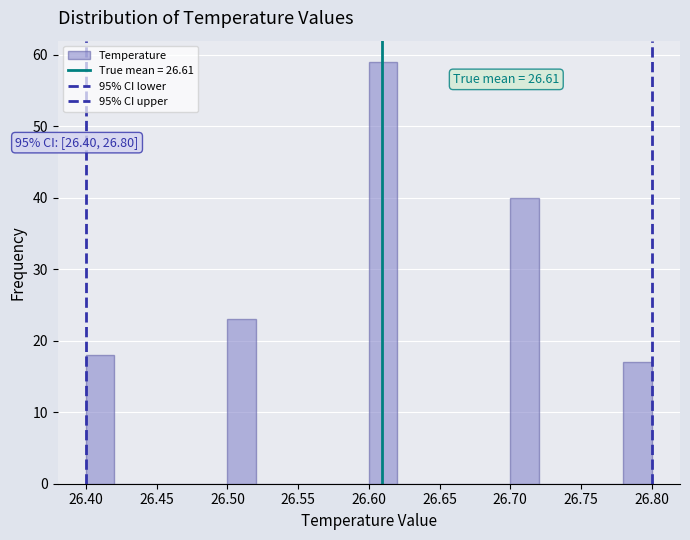

Over which range of the x-axis is the bar tallest?

26.60 to 26.62